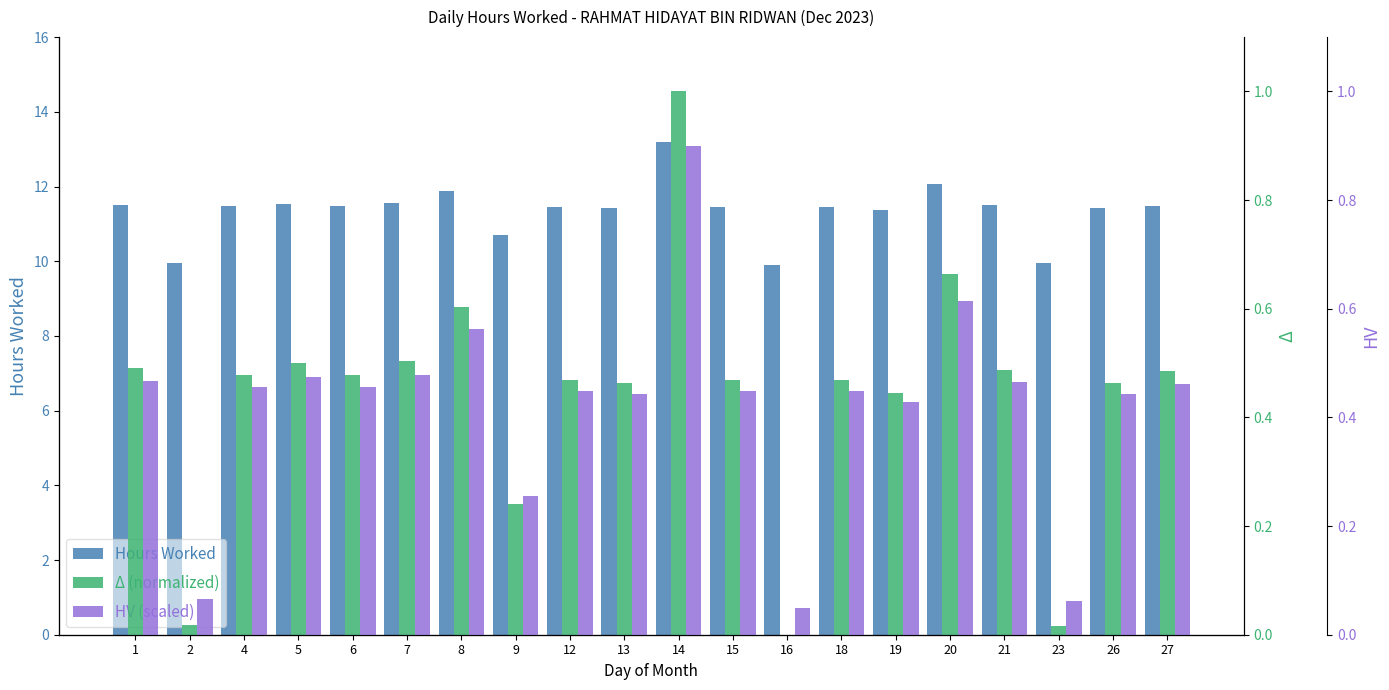

Is the value of Hours Worked at 7 greater than the value of Δ (normalized) at 26?

Yes